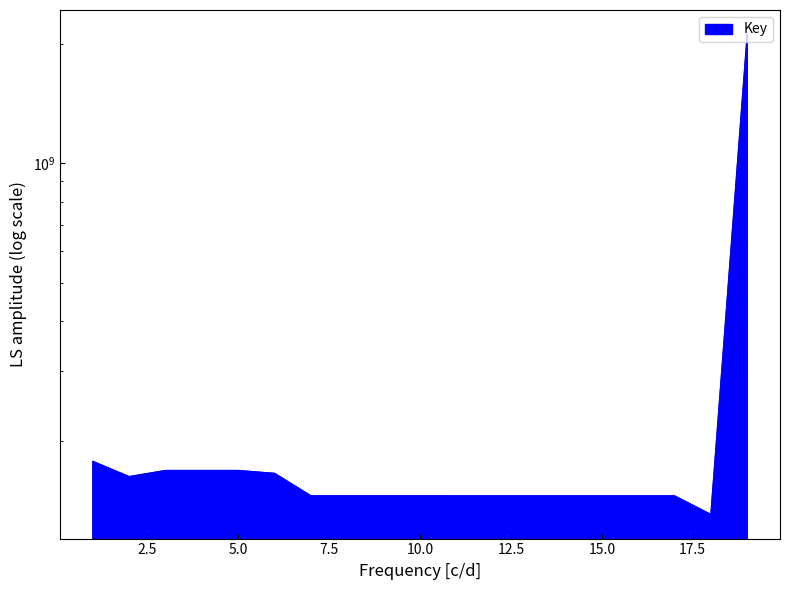

True or false: there are more than 1 points higher than both neighbors.

True